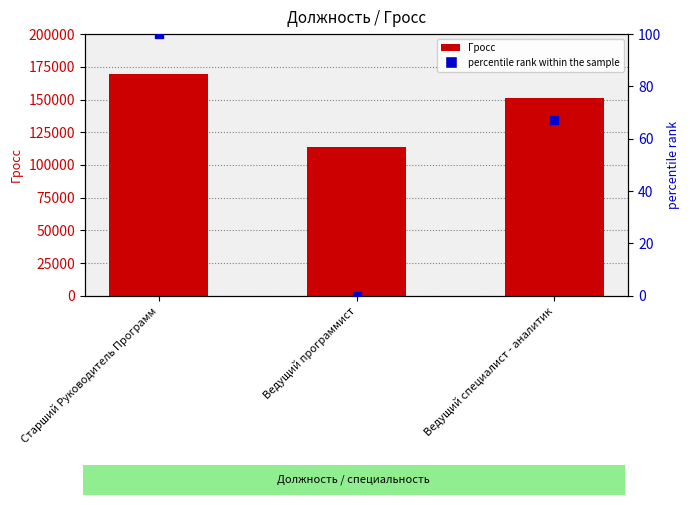

At how many categories does at least one series exceed 89335?

3